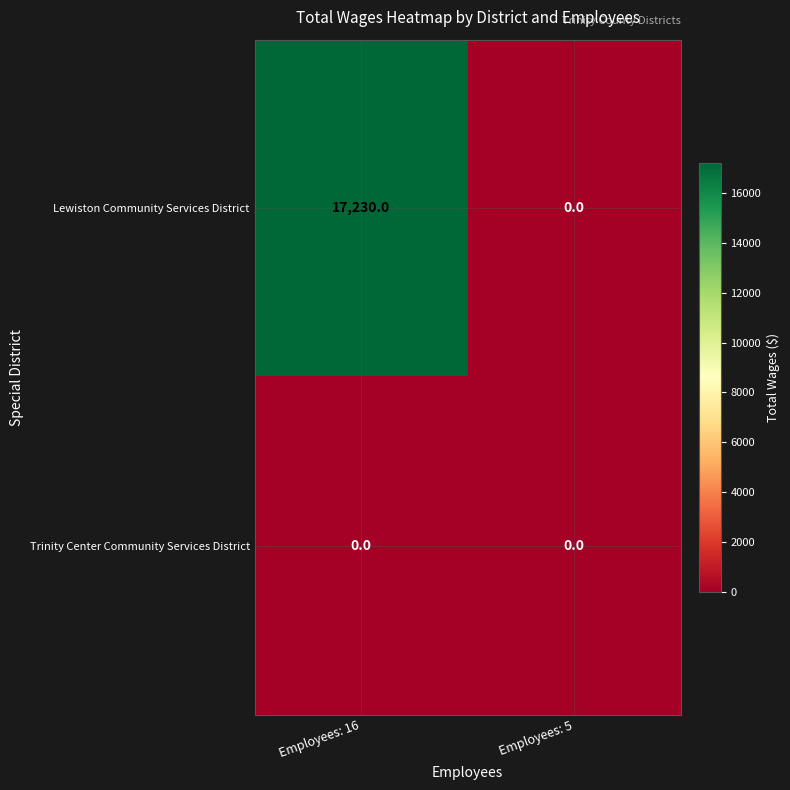

Which series has the largest total across all categories?

Lewiston Community Services District